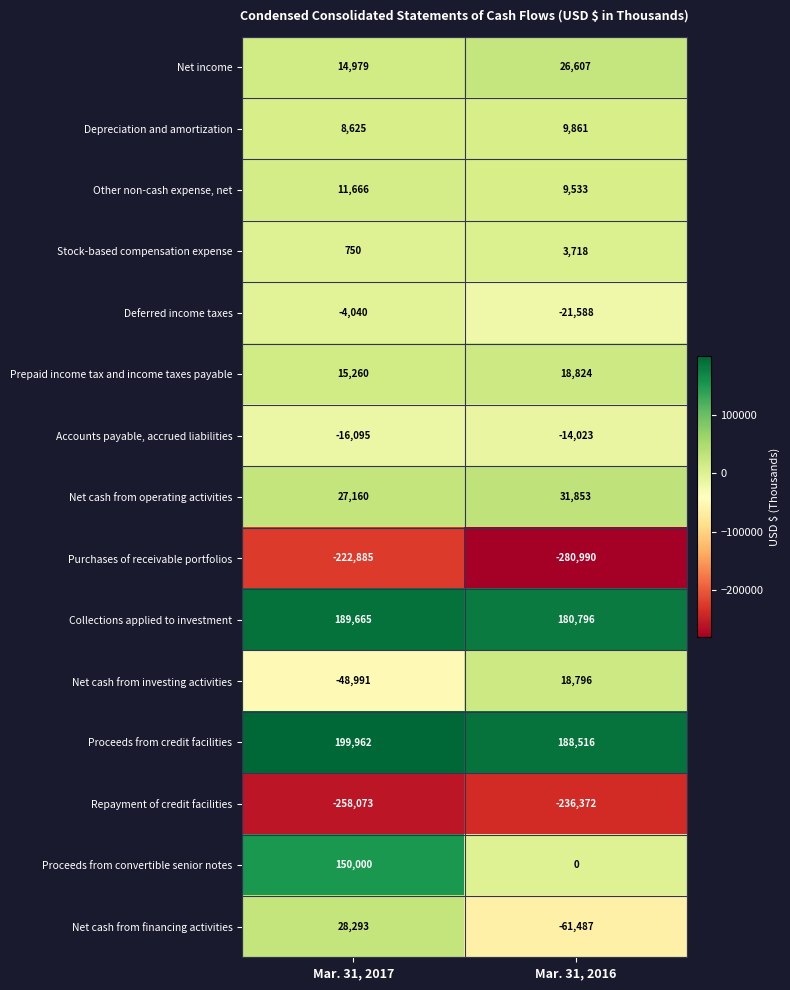

What is the difference between the maximum and minimum values in the Deferred income taxes series?

17548